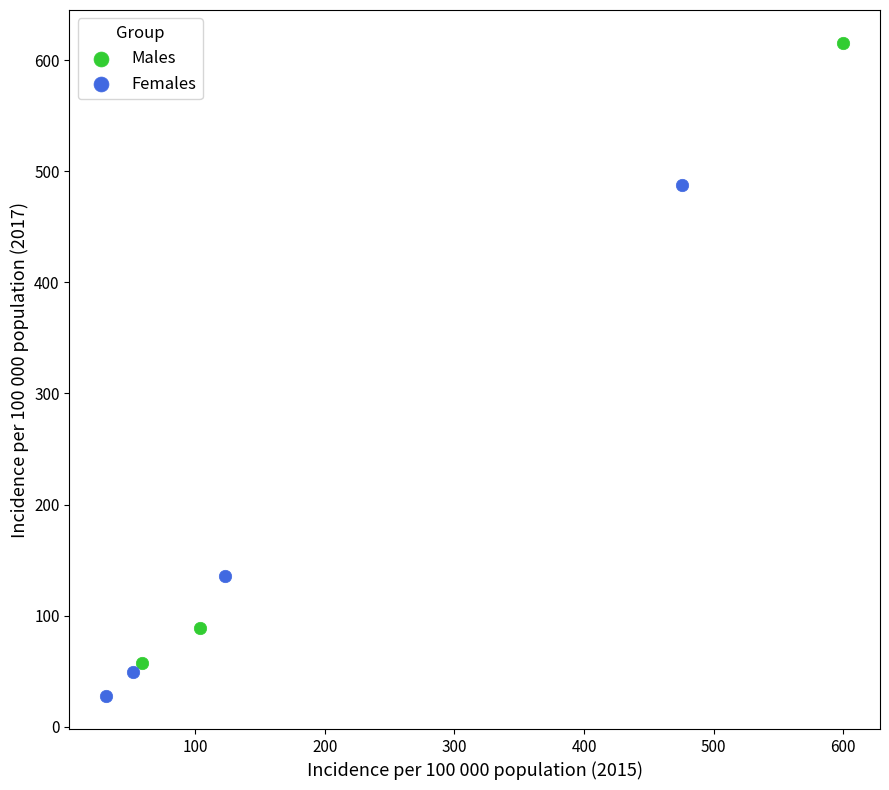

Which series reaches the minimum Y coordinate?

Females